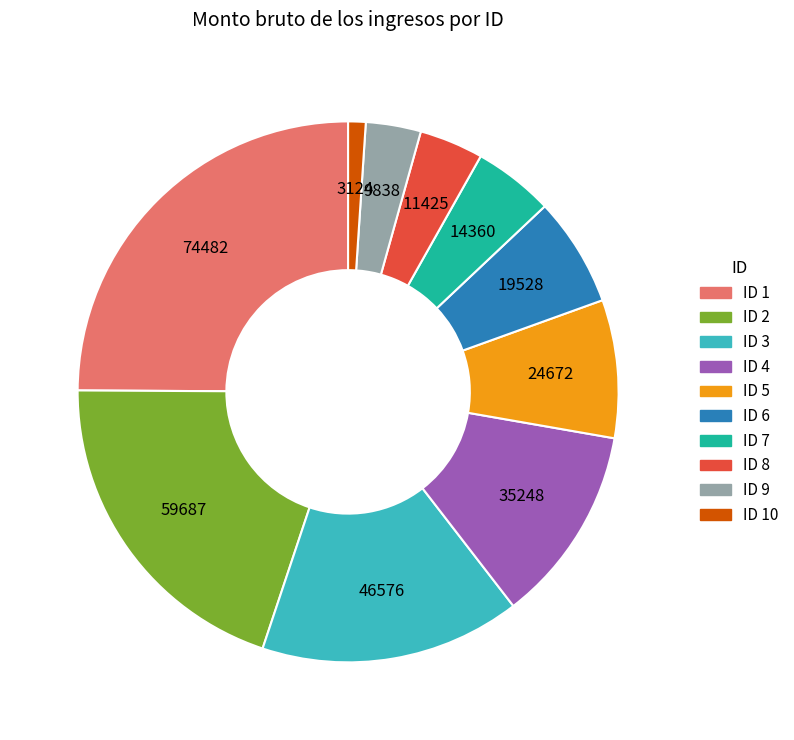

Is there a majority slice in this chart?

No